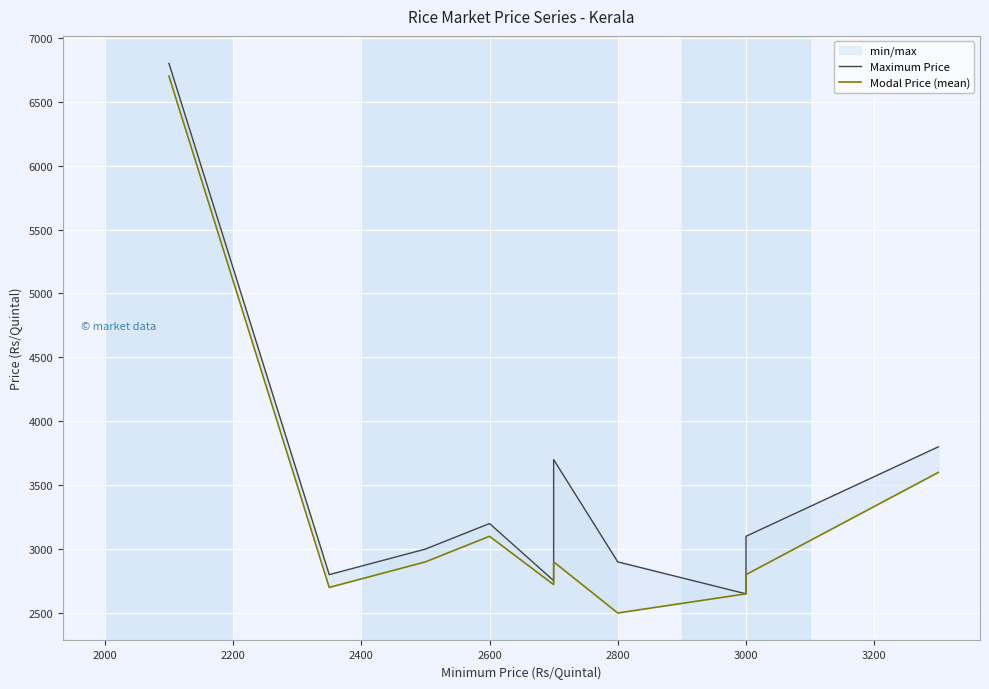

True or false: Maximum Price and Modal Price (mean) intersect in this chart.

False